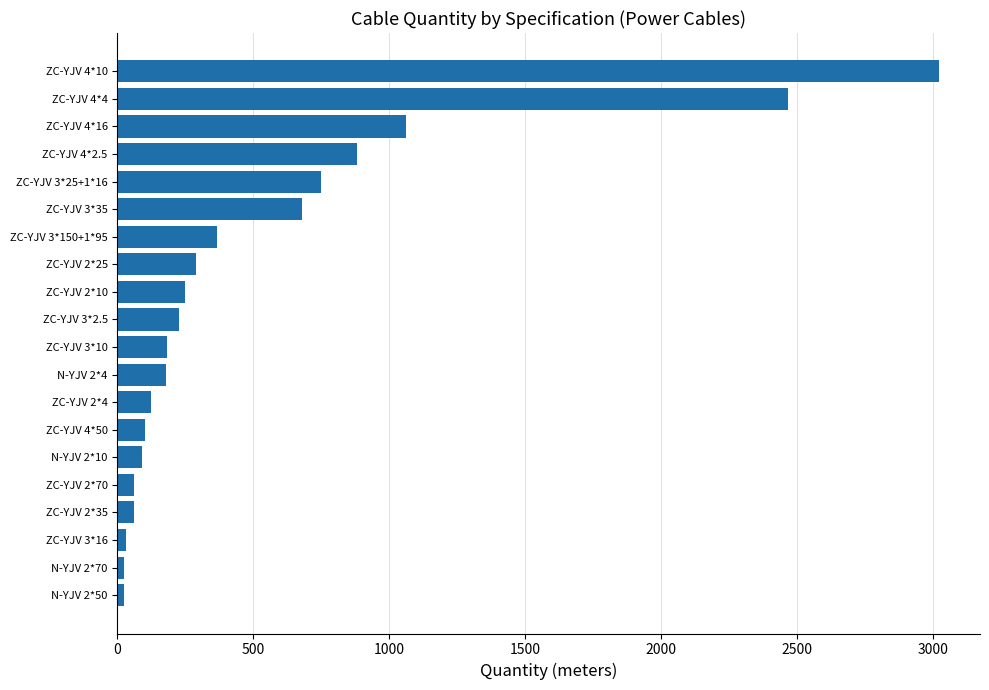

True or false: the data shows 25 at N-YJV 2*70.

True